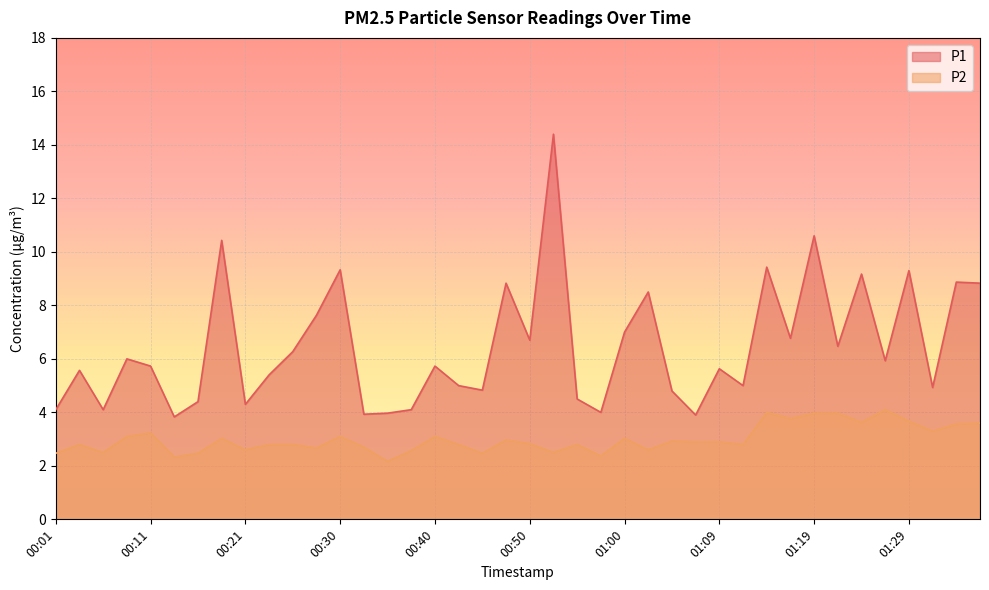

In P2, how many points are lower than both neighbors (excluding endpoints)?

13